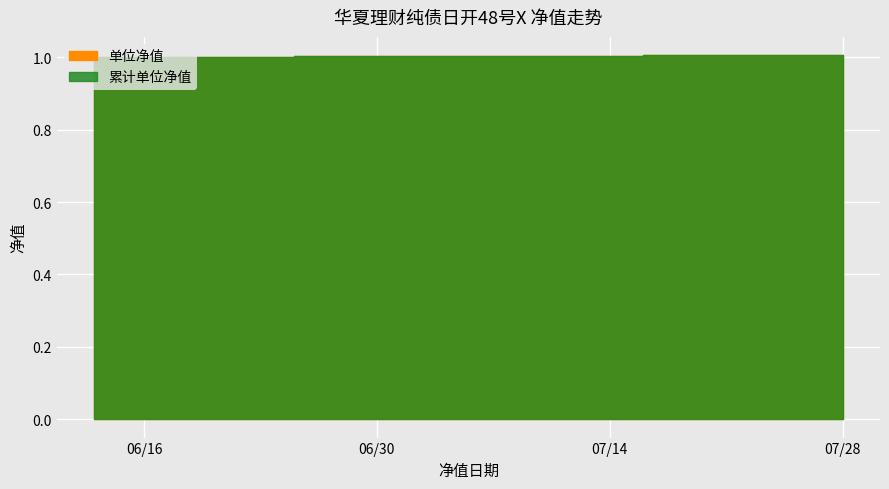

Reading right to left, what are all the values shown in this chart?

单位净值: 1.0	1.0	1.0	1.0	1.0	1.0	1.0	1.0	1.0	1.0	1.0	1.0	1.0	1.0	1.0	1.0	1.0	1.0	1.0	1.0	1.0	1.0	1.0	1.0	1.0	1.0	1.0	1.0	1.0	1.0	1.0	1.0
累计单位净值: 1.0	1.0	1.0	1.0	1.0	1.0	1.0	1.0	1.0	1.0	1.0	1.0	1.0	1.0	1.0	1.0	1.0	1.0	1.0	1.0	1.0	1.0	1.0	1.0	1.0	1.0	1.0	1.0	1.0	1.0	1.0	1.0